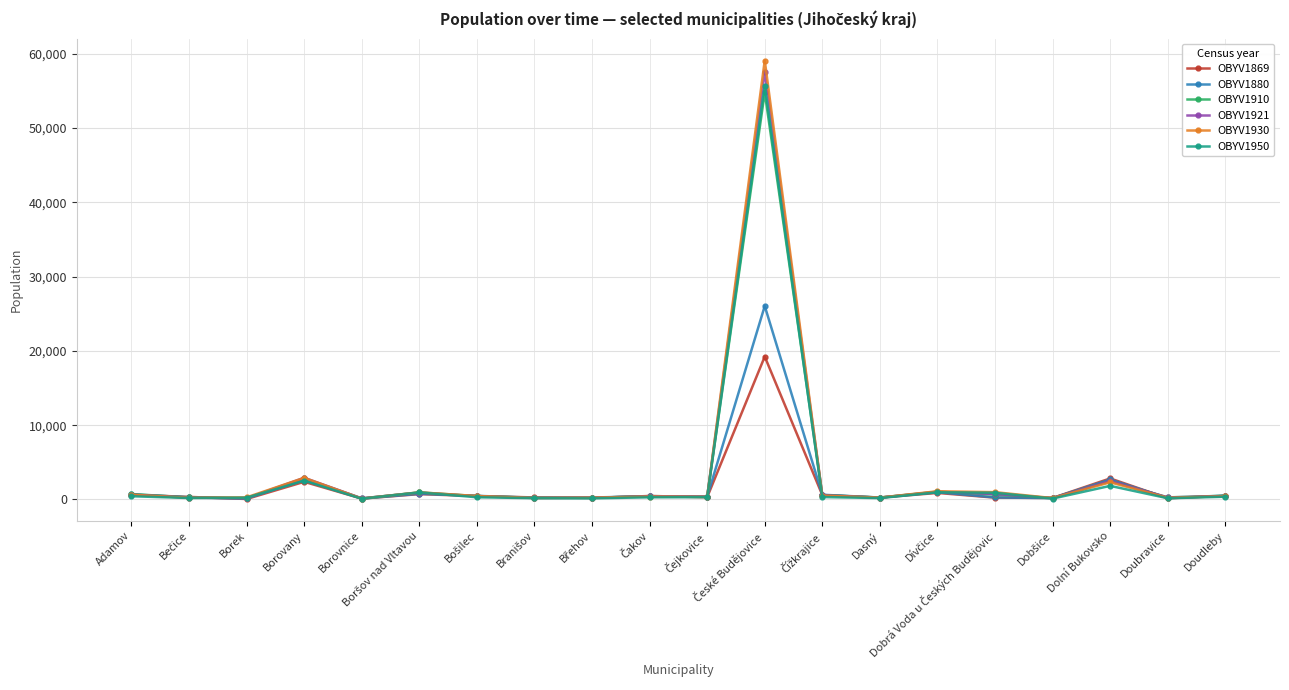

True or false: OBYV1921 has more than 2 interior local peaks.

True